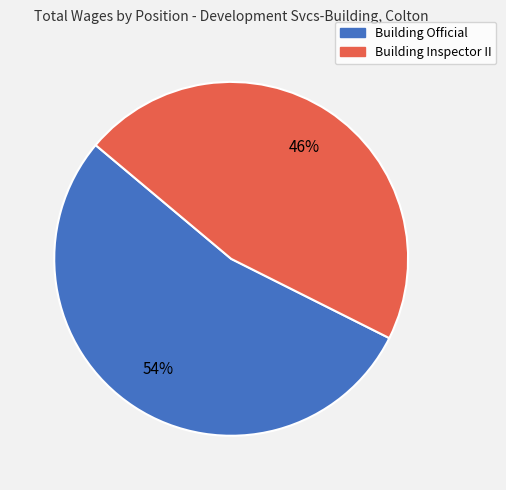

Approximately how many times larger is the value at Building Inspector II compared to Building Official?

0.9